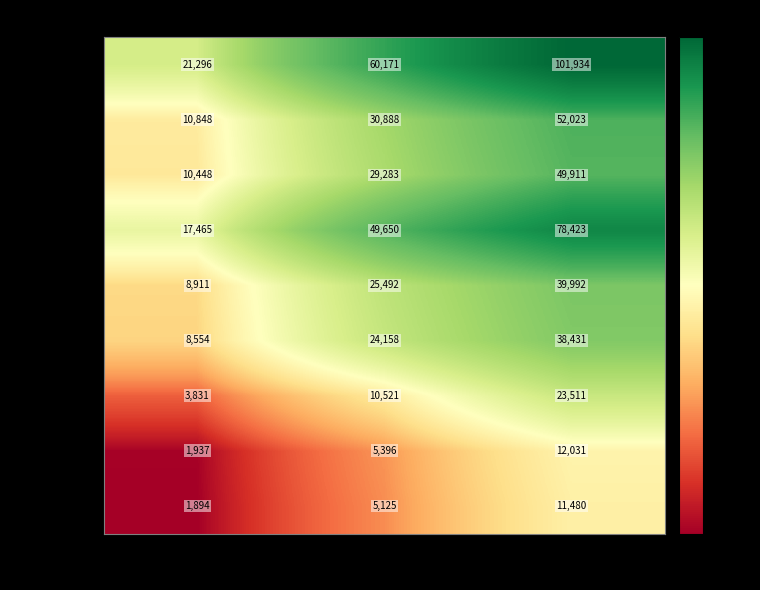

Read the Urban Boys value at 6-9.

39992